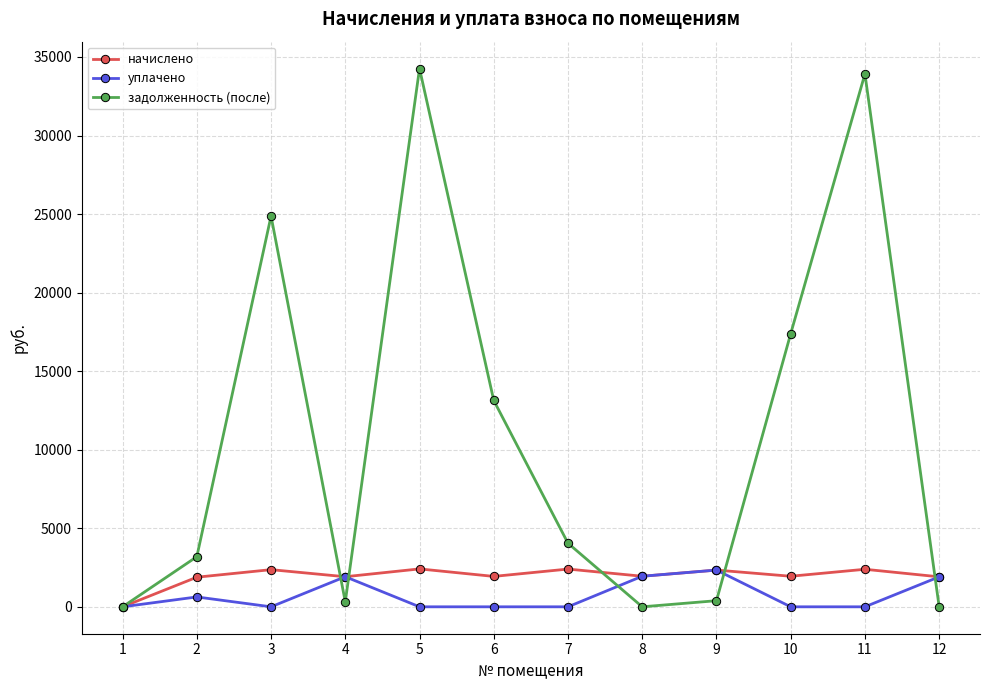

True or false: задолженность (после) has a value of 19110.1 at 5.

False